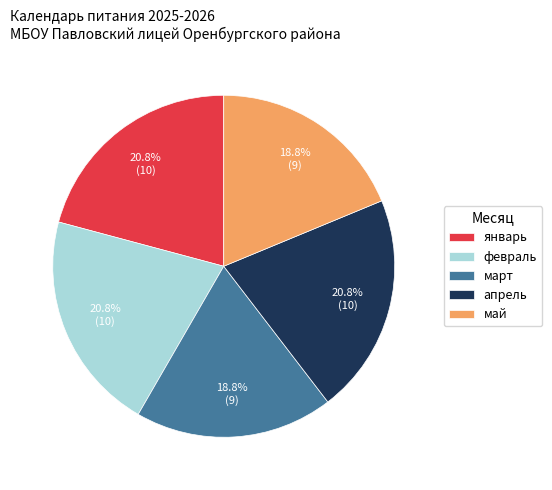

Is there a majority slice in this chart?

No